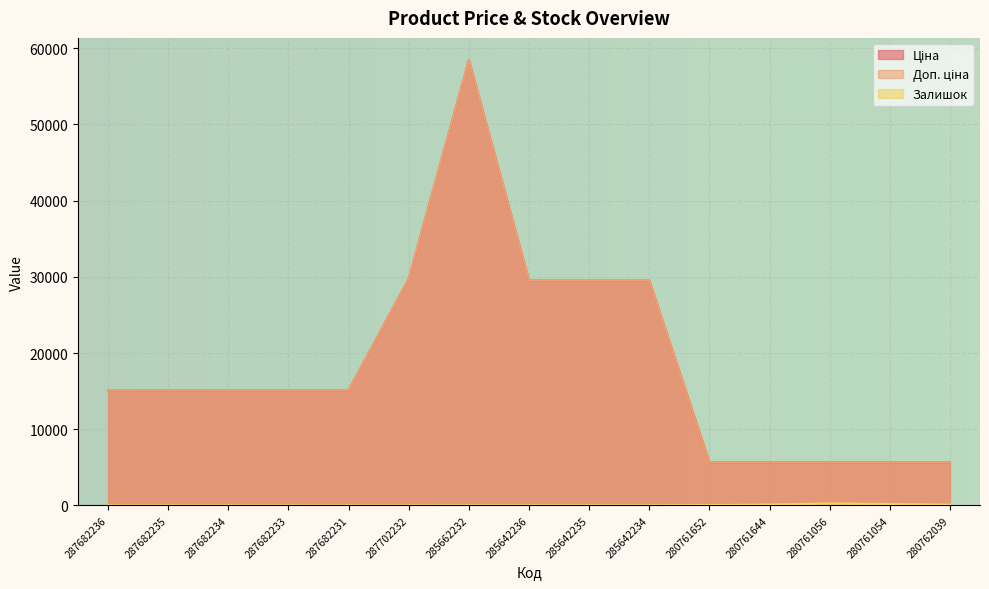

What is the difference between the maximum and second lowest values in the Залишок series?

270.0